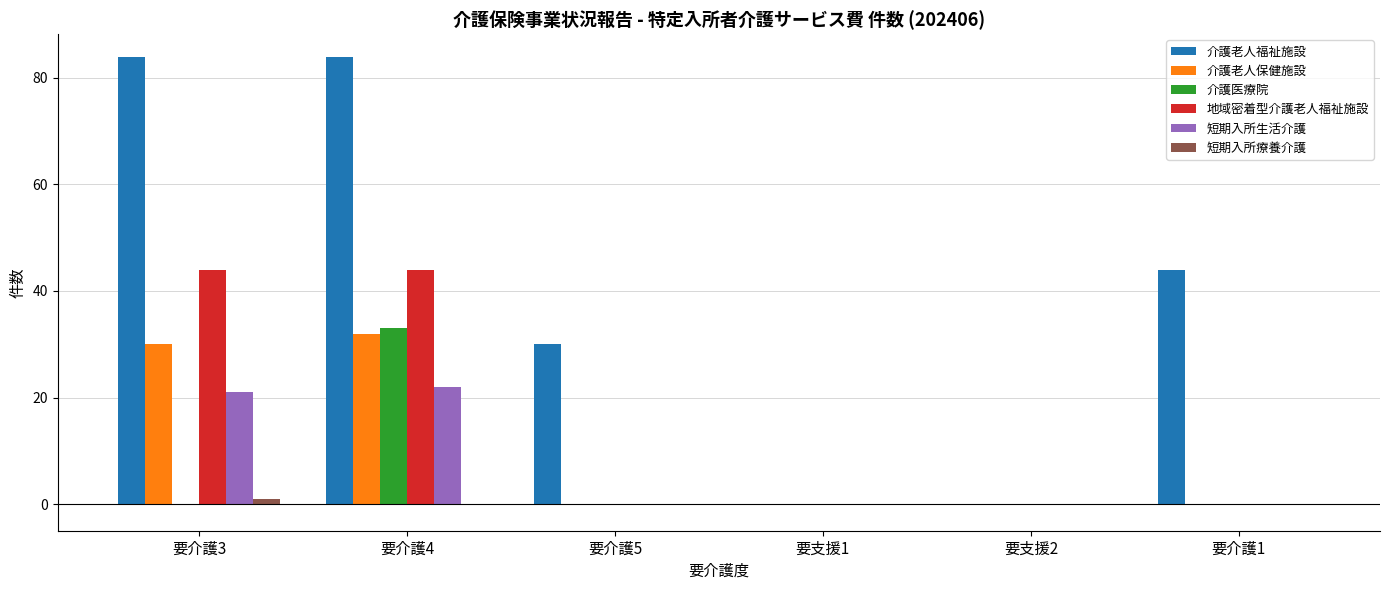

The value of 短期入所療養介護 at 要介護5 is 0. True or false?

True